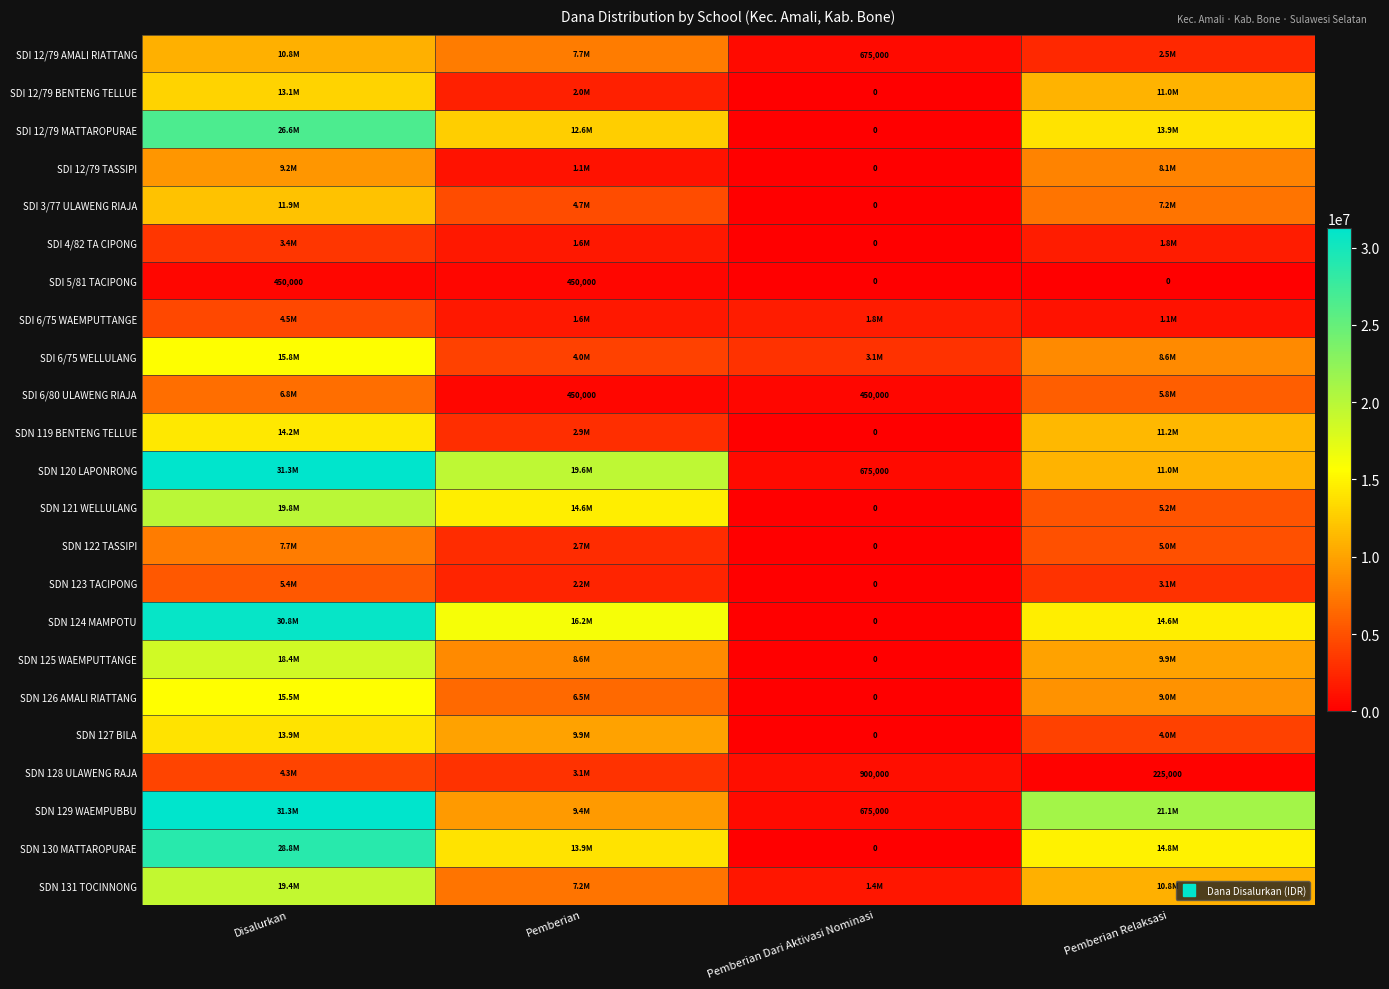

At Pemberian, list the series in order from largest to smallest.

SDN 120 LAPONRONG, SDN 124 MAMPOTU, SDN 121 WELLULANG, SDN 130 MATTAROPURAE, SDI 12/79 MATTAROPURAE, SDN 127 BILA, SDN 129 WAEMPUBBU, SDN 125 WAEMPUTTANGE, SDI 12/79 AMALI RIATTANG, SDN 131 TOCINNONG, SDN 126 AMALI RIATTANG, SDI 3/77 ULAWENG RIAJA, SDI 6/75 WELLULANG, SDN 128 ULAWENG RAJA, SDN 119 BENTENG TELLUE, SDN 122 TASSIPI, SDN 123 TACIPONG, SDI 12/79 BENTENG TELLUE, SDI 4/82 TA CIPONG, SDI 6/75 WAEMPUTTANGE, SDI 12/79 TASSIPI, SDI 5/81 TACIPONG, SDI 6/80 ULAWENG RIAJA